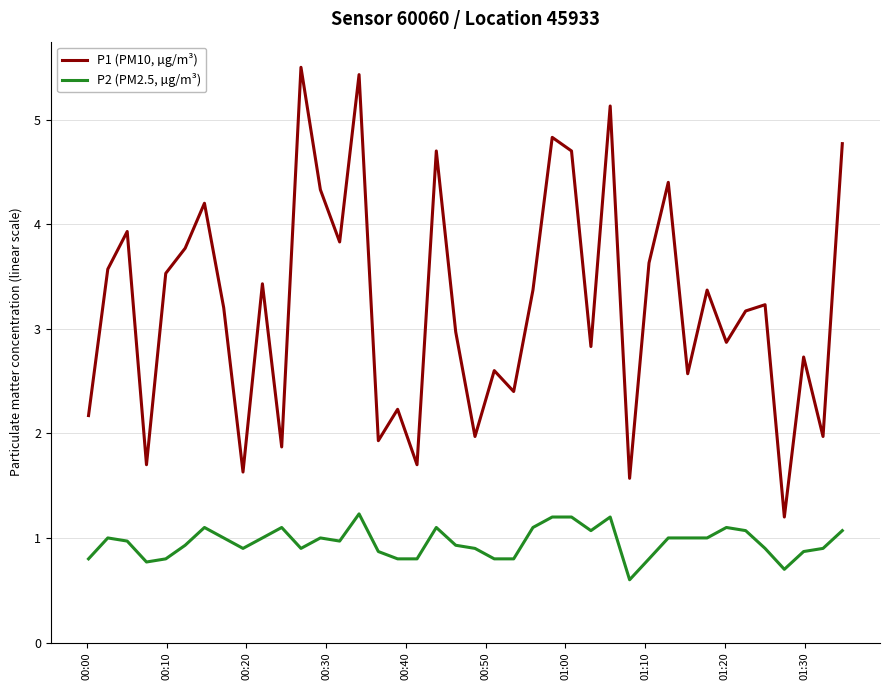

Which series has the largest range (max minus min)?

P1 (PM10, µg/m³)